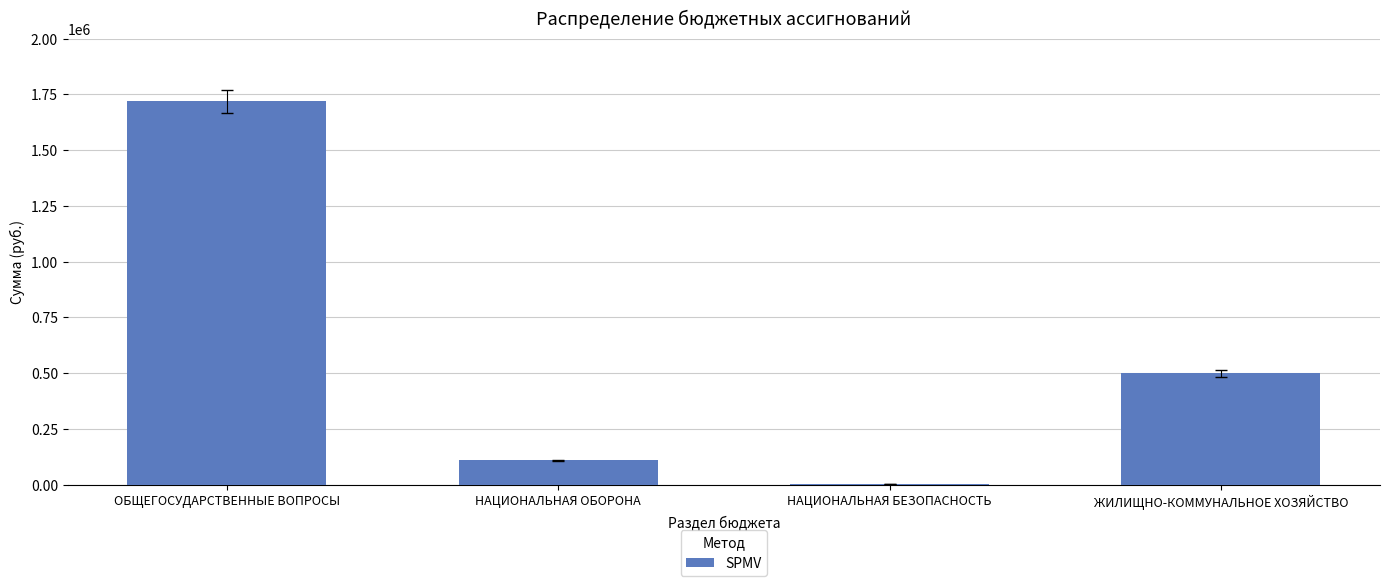

What is the sum of all values?

2333000